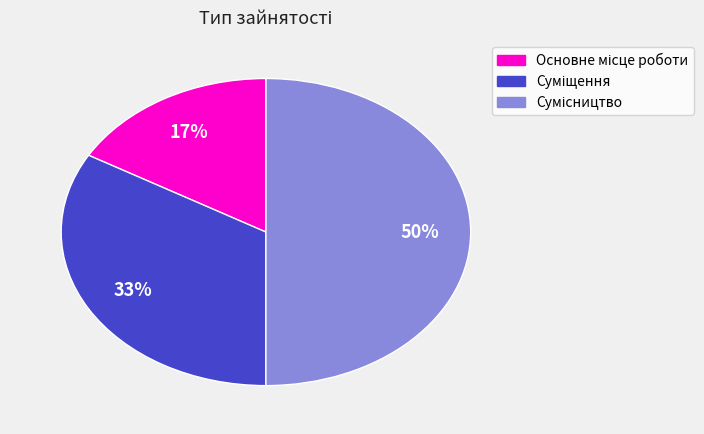

To the nearest percent, what is the average slice percentage?

33%